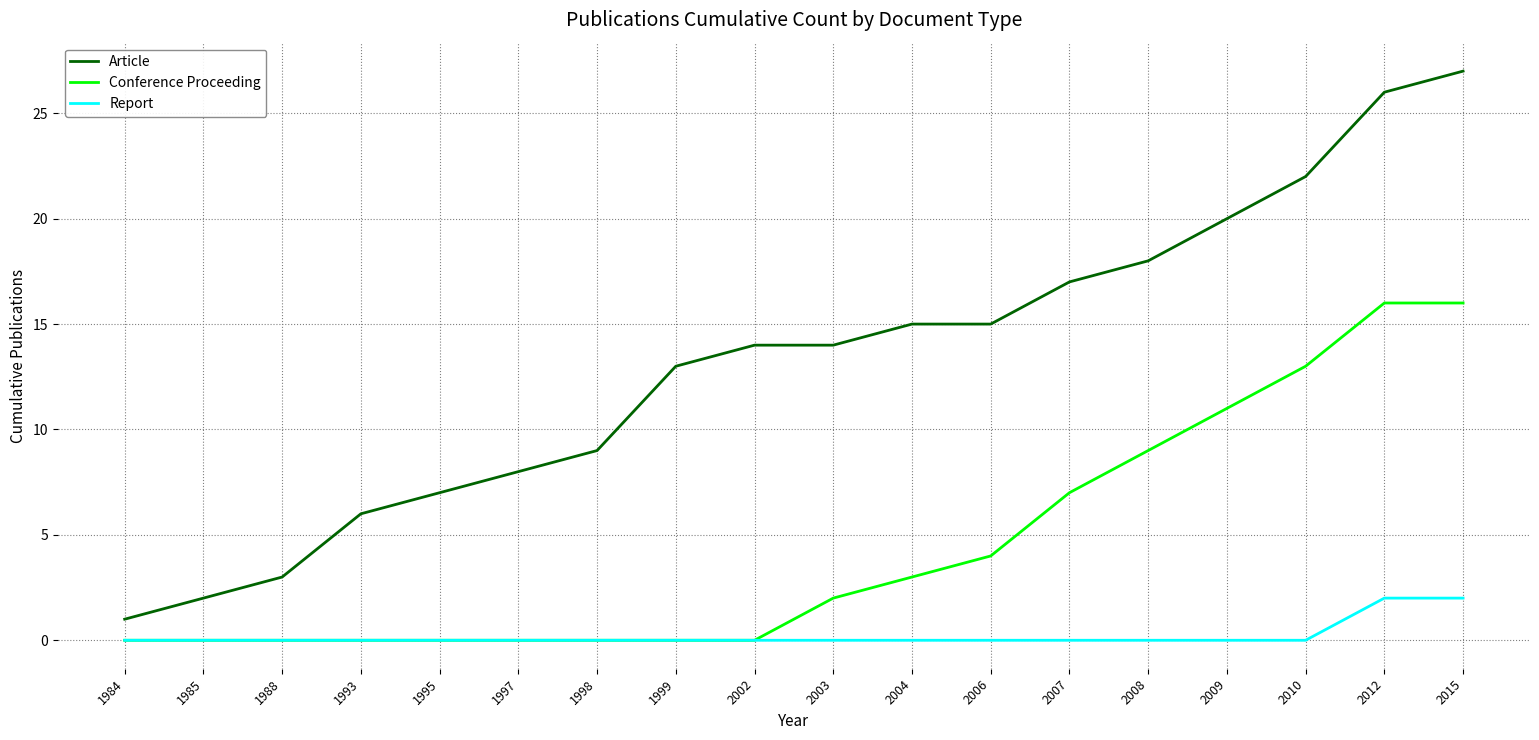

Count the number of data series in this chart.

3